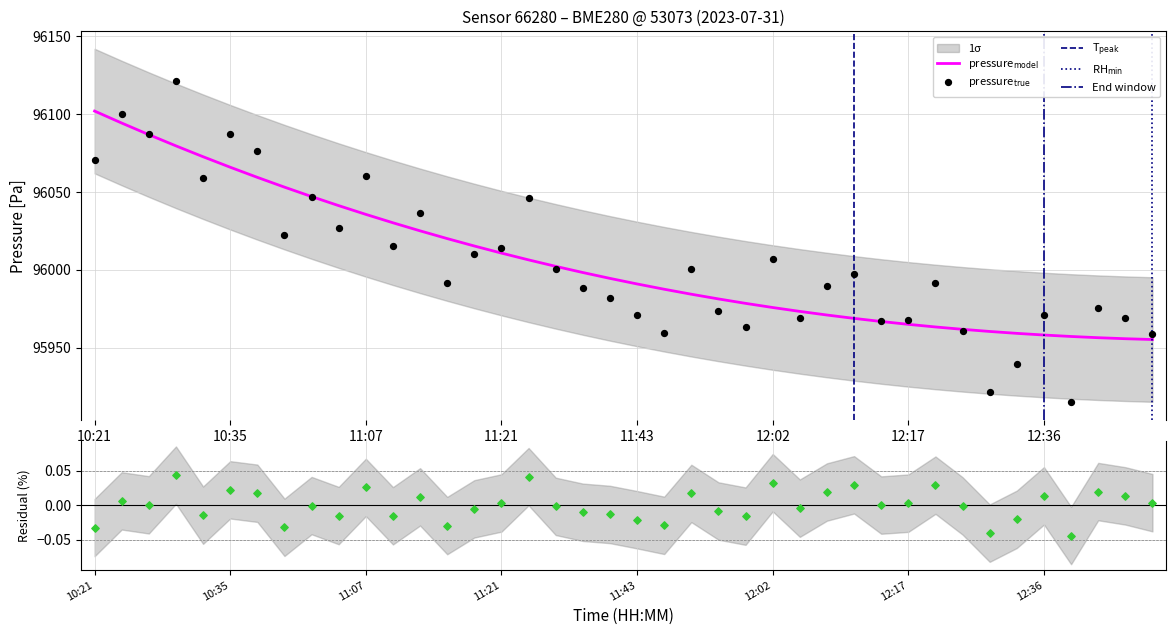

Which series has the widest spread of Y values?

pressure